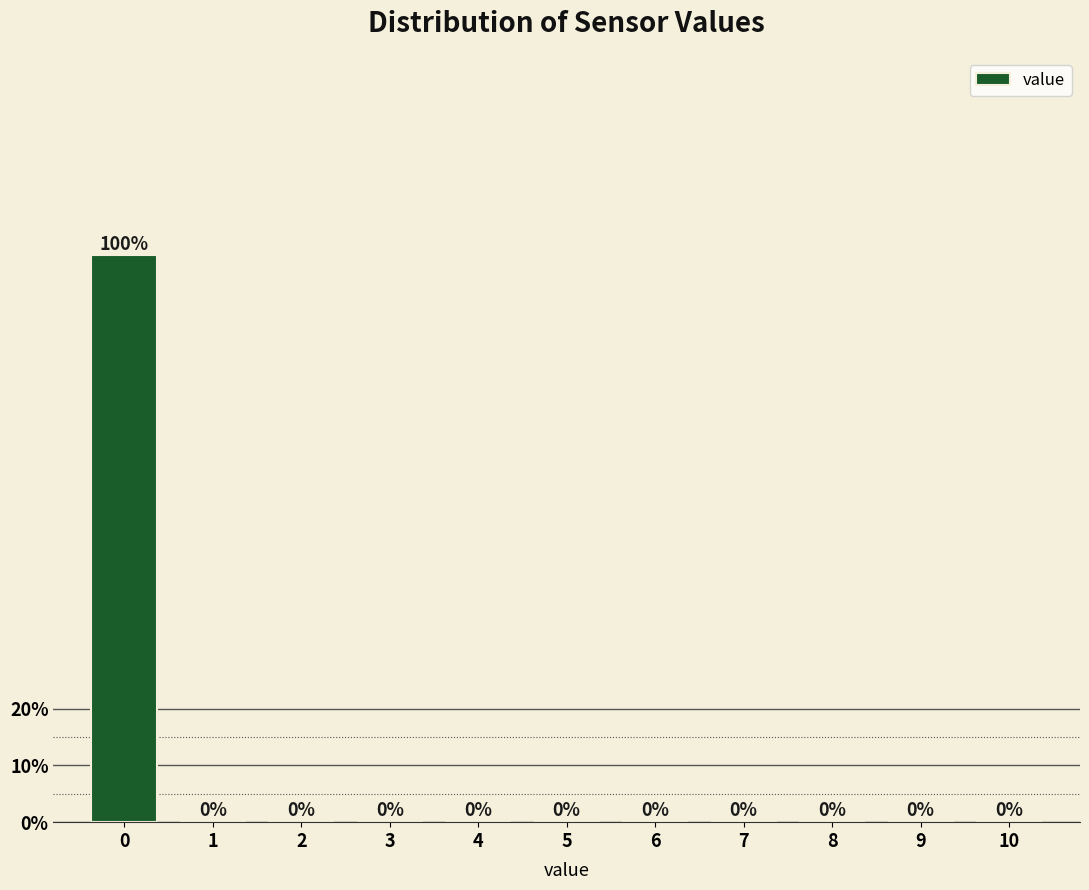

What is the height of the bar covering -0.5 to 0.5 on the x-axis?

100